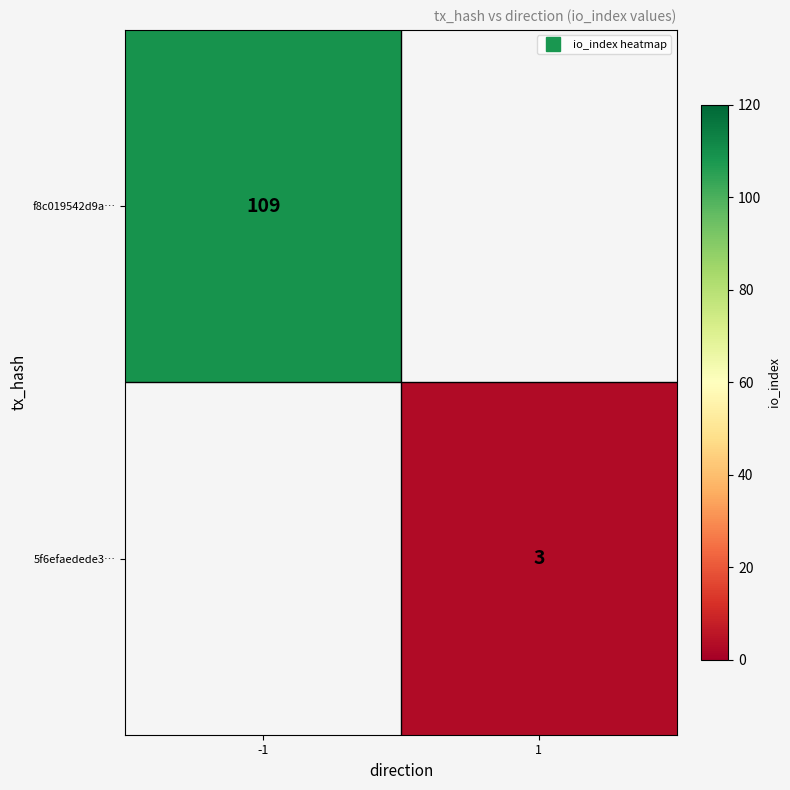

List the labels in order of 5f6efaedede3… value, largest first.

-1, 1